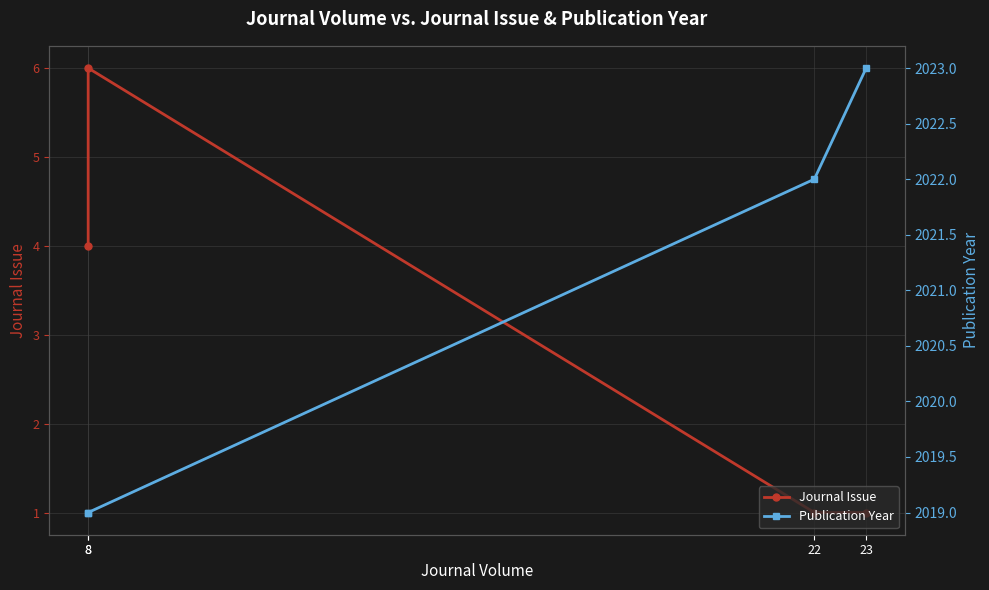

Reading left to right, list all the values displayed in this chart.

Journal Issue: 4	6	1	1
Publication Year: 2019	2019	2022	2023